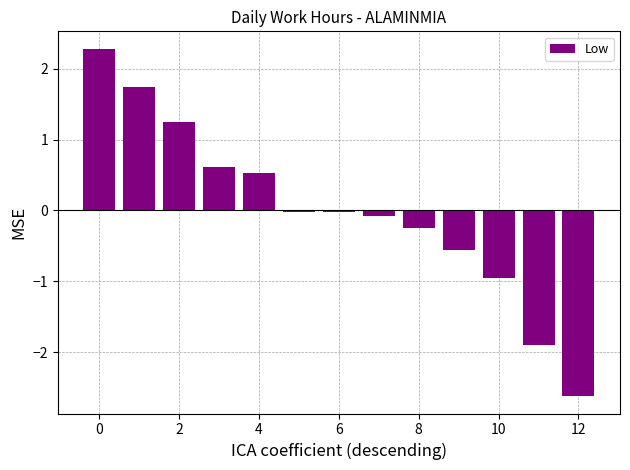

Are the bars horizontal?

No